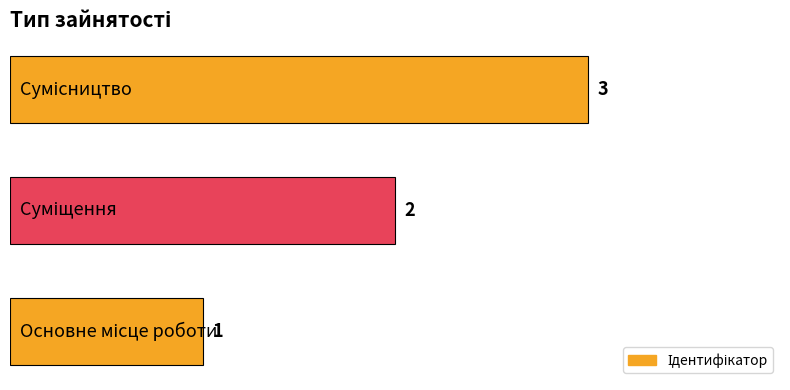

What is the greatest value displayed?

3